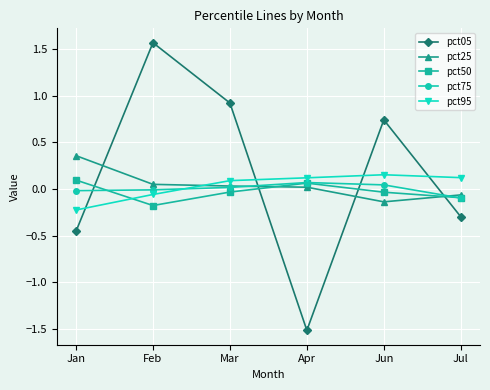

Rank the categories by pct05 value from highest to lowest.

Feb, Mar, Jun, Jul, Jan, Apr